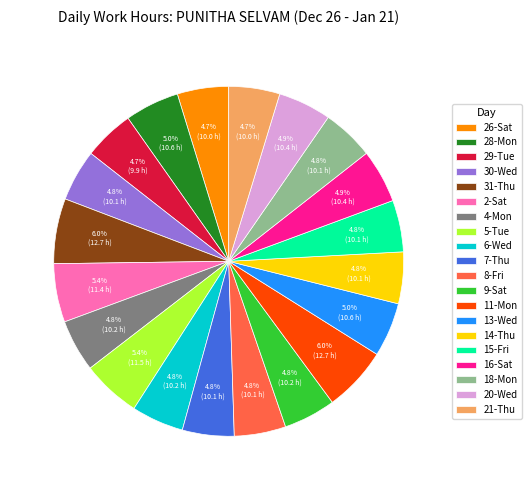

Does 29-Tue represent more than half of the total?

No